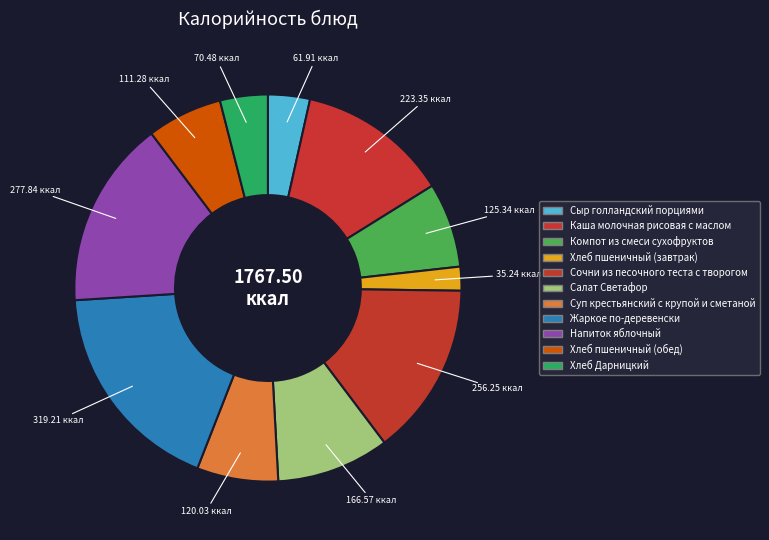

How many slices are in this pie chart?

11